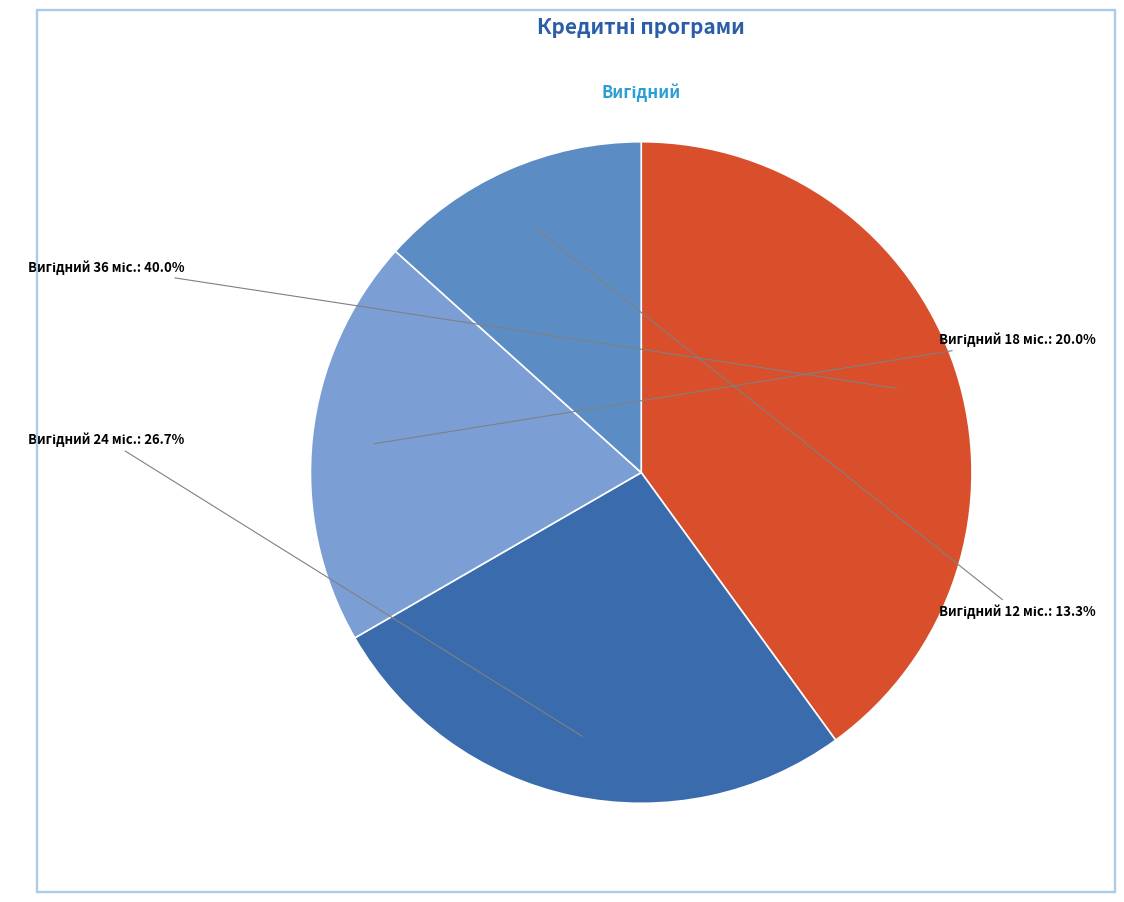

Is there any slice that represents more than half of the pie?

No